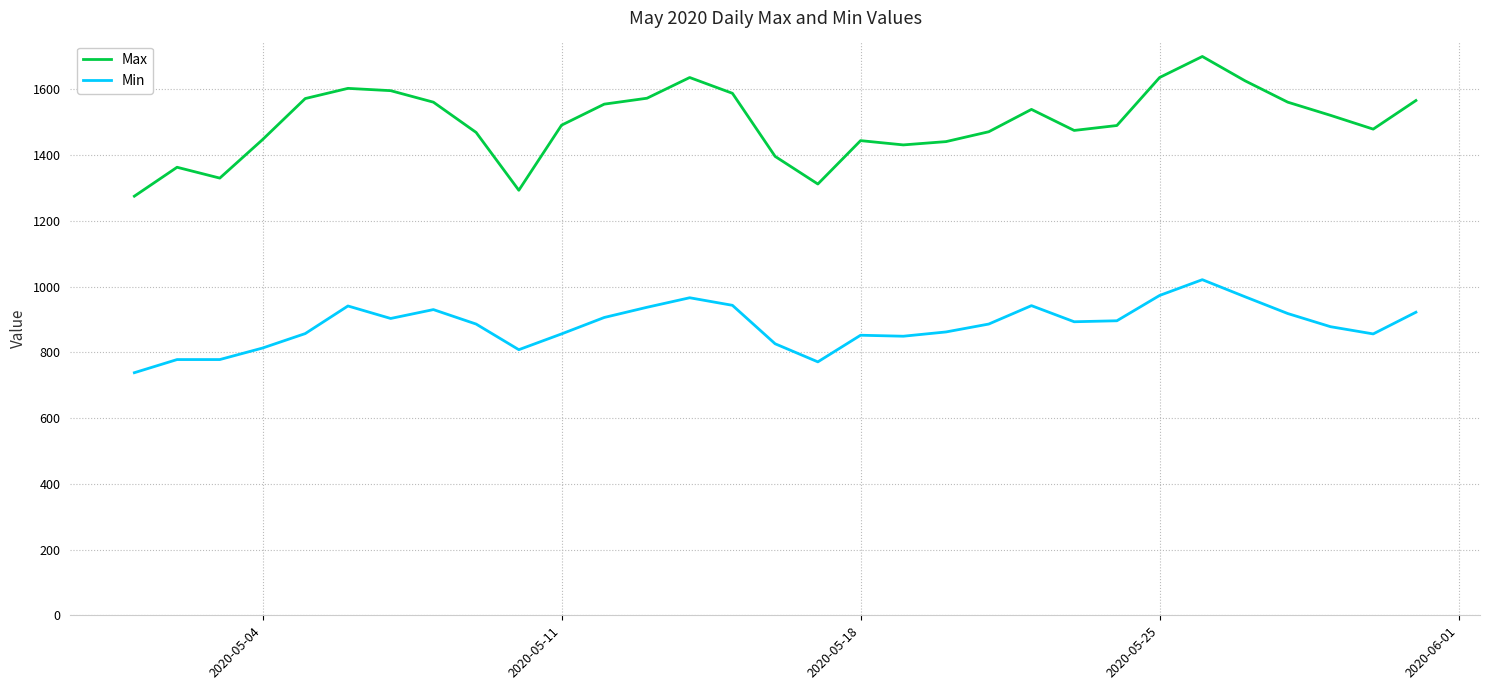

Which series has the largest range (max minus min)?

Max